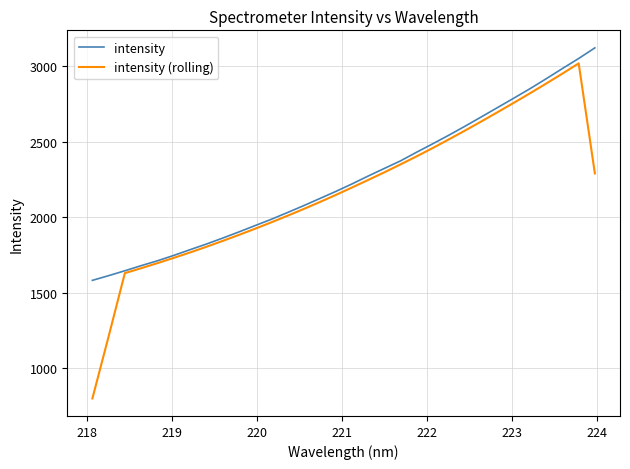

How many interior local peaks does the intensity (rolling) series have?

1